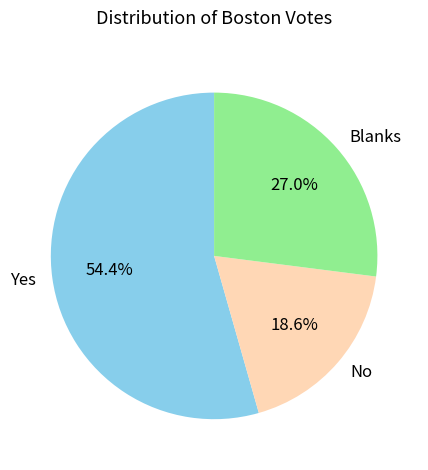

To the nearest percent, what percentage of the pie is No?

19%